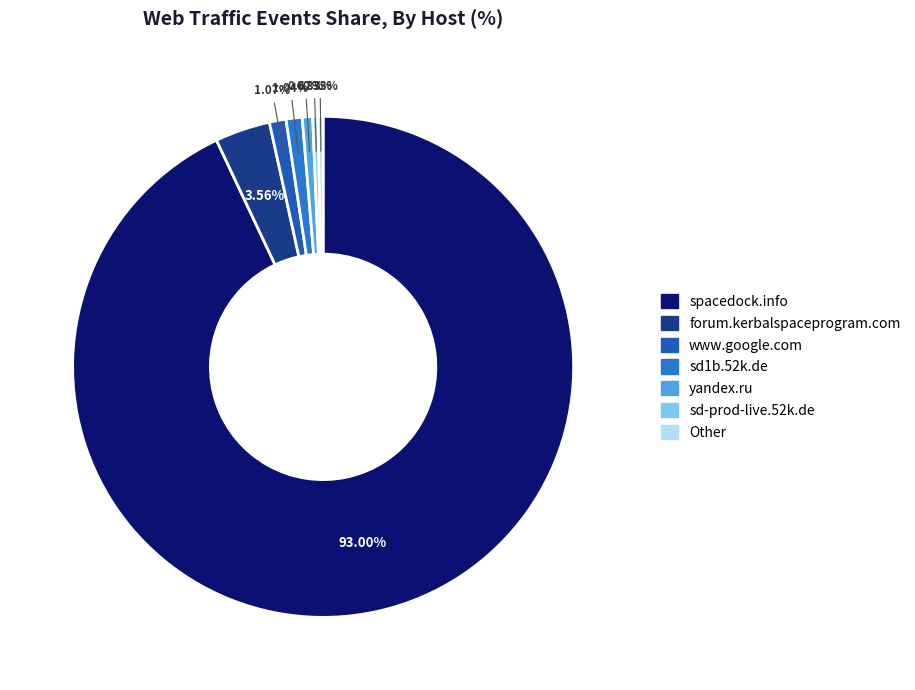

What is the majority slice?

spacedock.info